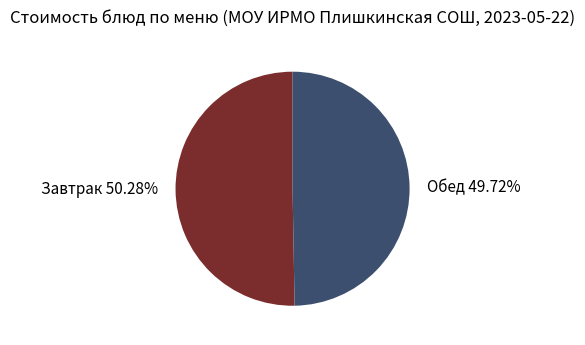

What is the smallest slice in the pie chart?

Обед